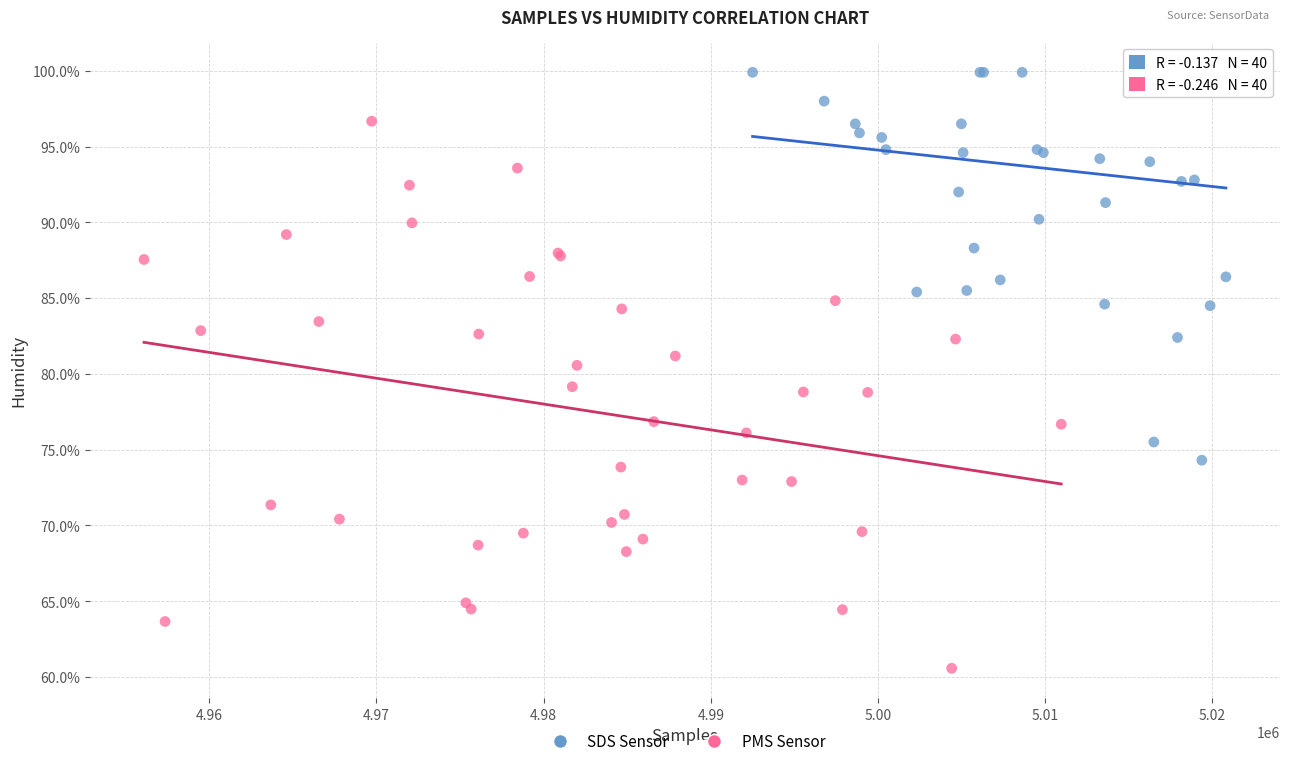

Which series reaches the maximum Y coordinate?

SDS Sensor